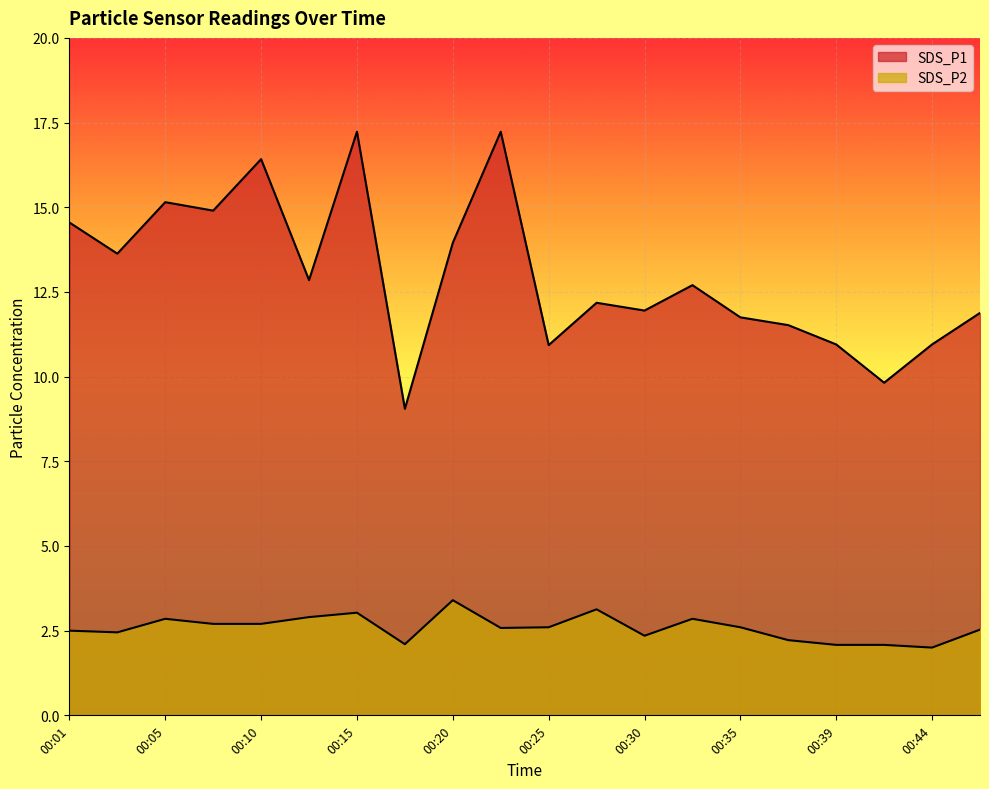

What is the difference between the maximum and minimum values in the SDS_P2 series?

1.4